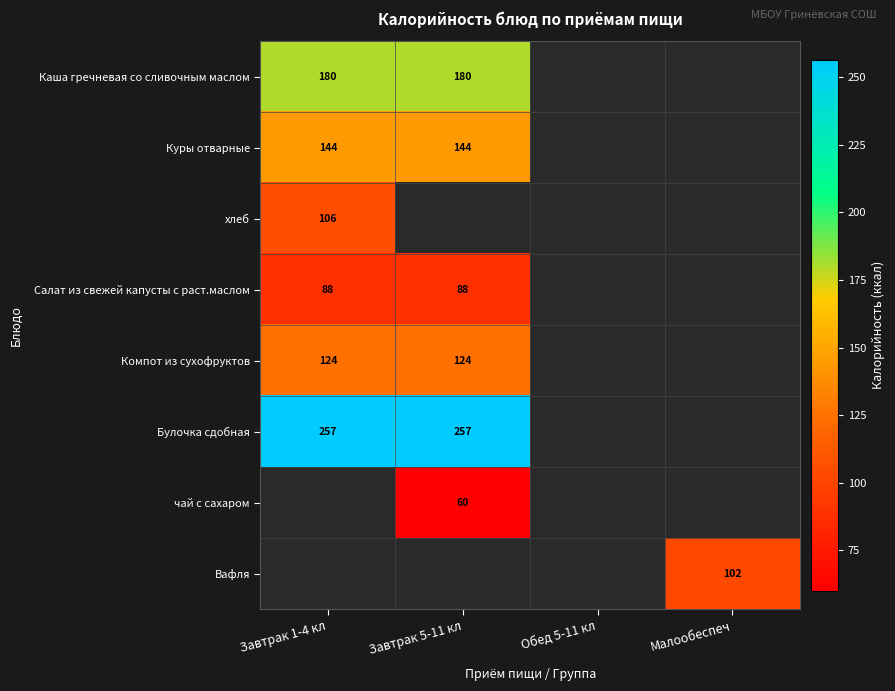

The value of Булочка сдобная at Завтрак 5-11 кл is 59.5. True or false?

False